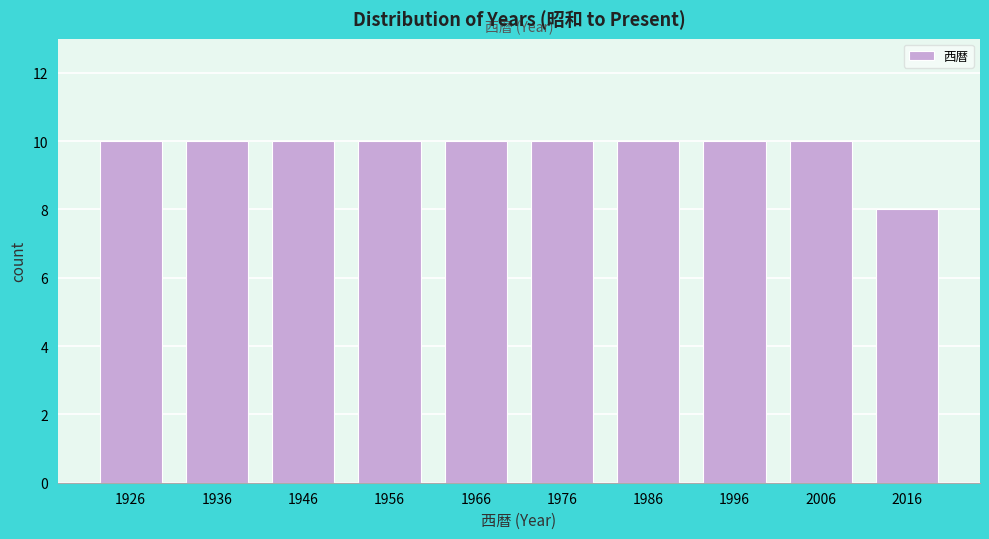

Reading left to right, extract all data points from this chart.

1926=10	1936=10	1946=10	1956=10	1966=10	1976=10	1986=10	1996=10	2006=10	2016=8